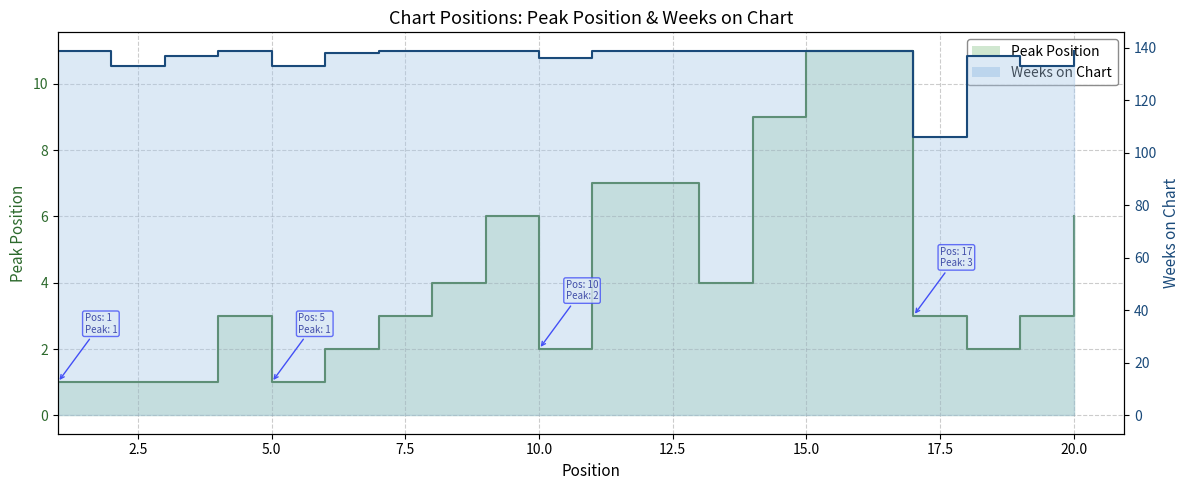

Does the chart have visible grid lines?

Yes